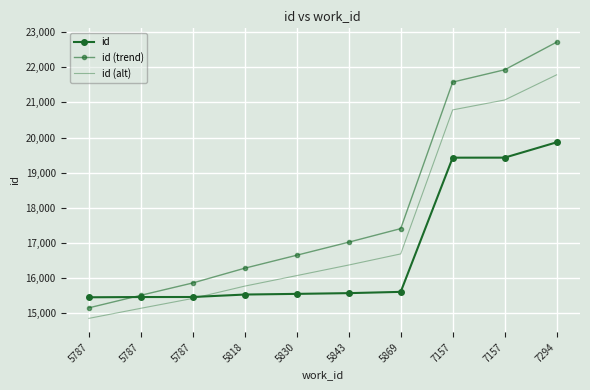

What are all the series names shown in the legend?

id, id (trend), id (alt)